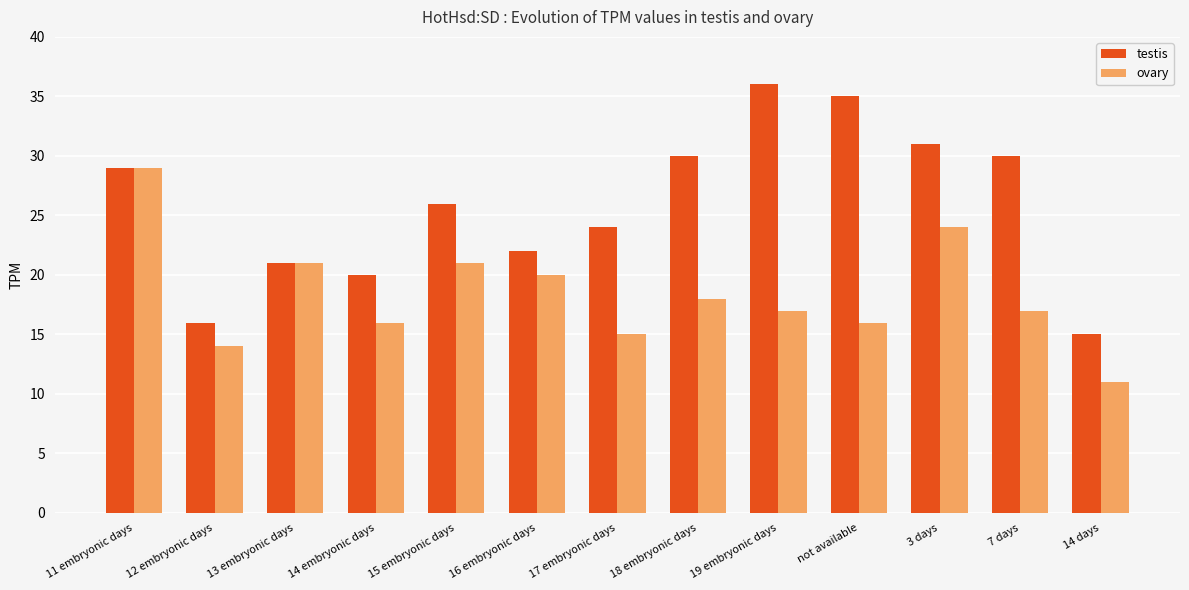

What is the difference between the maximum and minimum values in the ovary series?

18